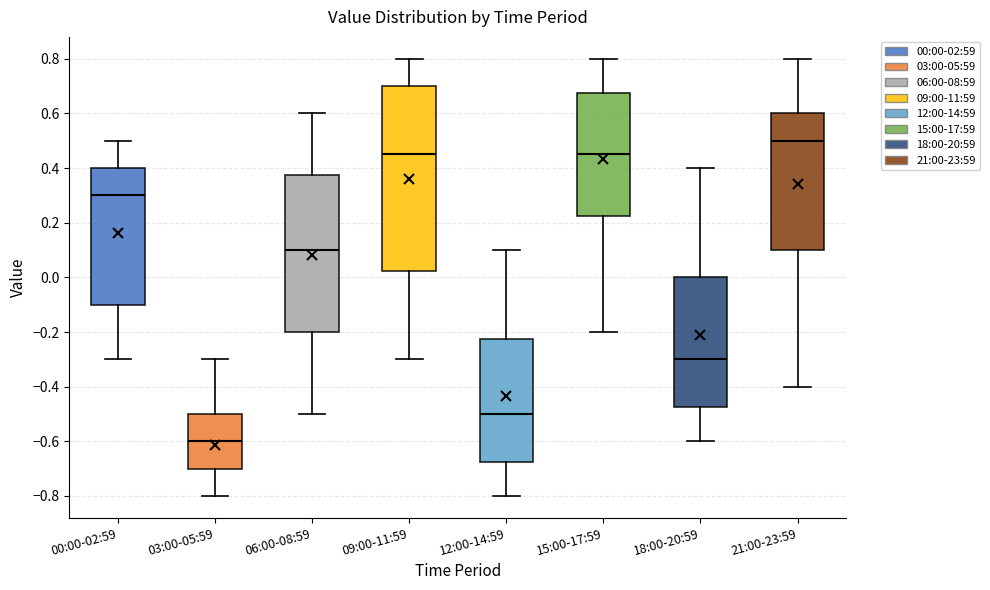

Which box's median line is the lowest?

03:00-05:59